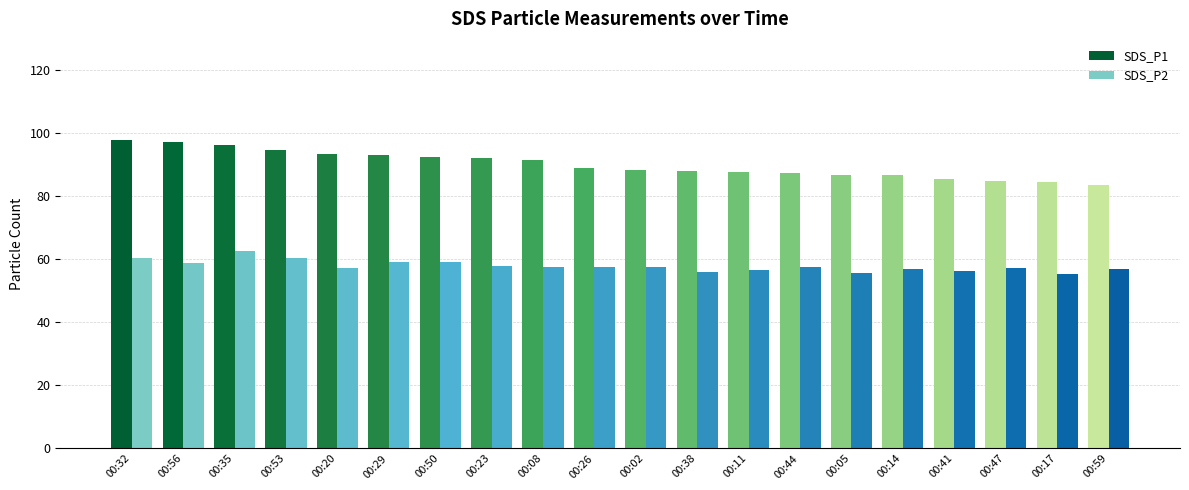

At how many categories does at least one series exceed 90?

9